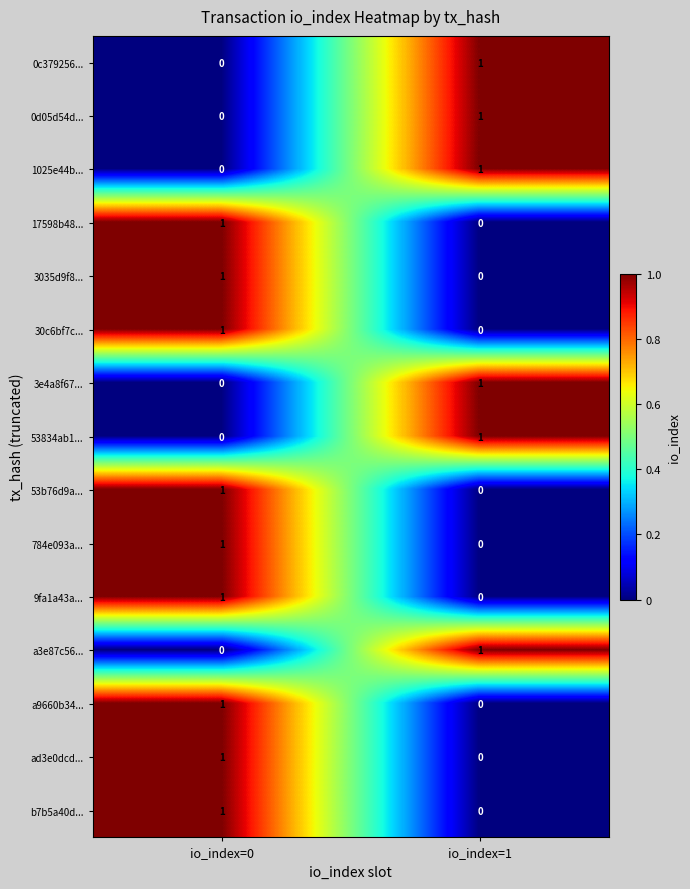

True or false: a3e87c56... has a value of 1 at io_index=1.

True